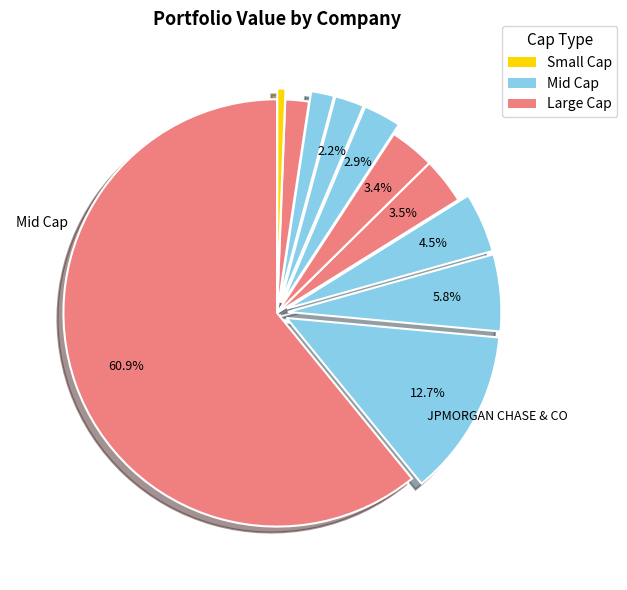

Rank the categories by value from lowest to highest.

INNOVIZ TECHNOLOGIES LTD, VELODYNE LIDAR INC, BANKFINANCIAL CORP, CHINDATA GROUP HLDGS LTD, RENALYTIX PLC, ACTIVISION BLIZZARD INC, FFBW INC MD, ISHARES INC, OCCIDENTAL PETE CORP, APOLLO GLOBAL MGMT INC, JPMORGAN CHASE & CO